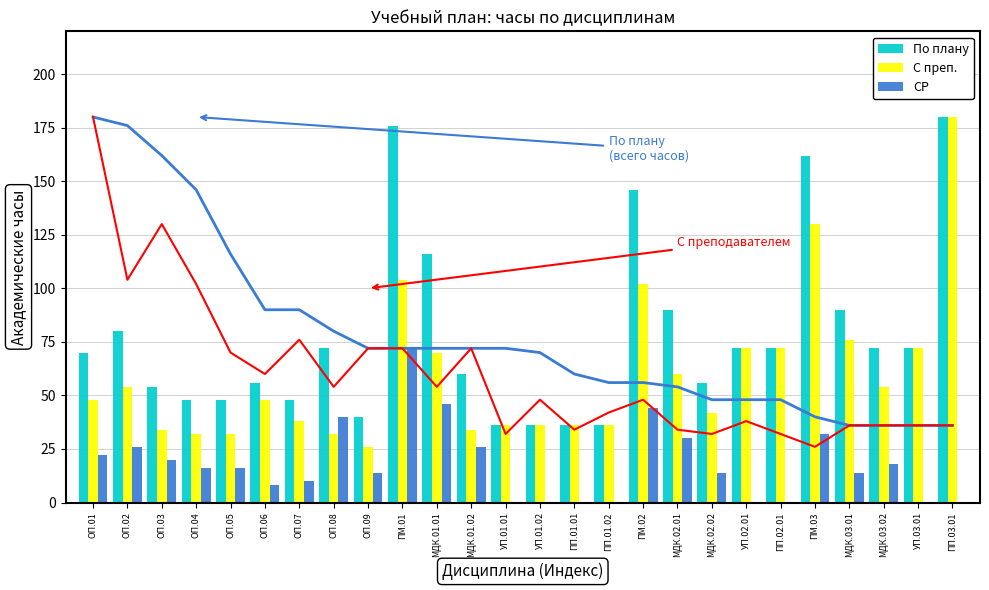

Reading left to right, extract all data points from this chart.

По плану: 70	80	54	48	48	56	48	72	40	176	116	60	36	36	36	36	146	90	56	72	72	162	90	72	72	180
С преп.: 48	54	34	32	32	48	38	32	26	104	70	34	36	36	36	36	102	60	42	72	72	130	76	54	72	180
СР: 22	26	20	16	16	8	10	40	14	72	46	26	0	0	0	0	44	30	14	0	0	32	14	18	0	0